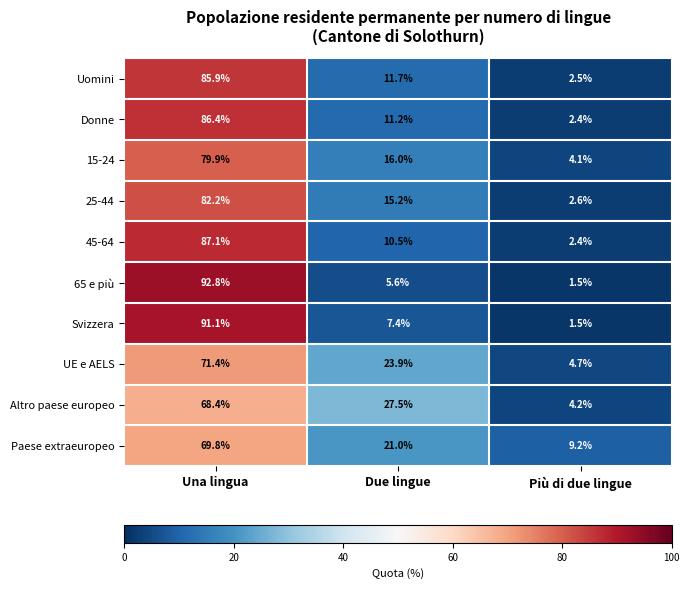

Which category has the lowest value across all series?

Più di due lingue